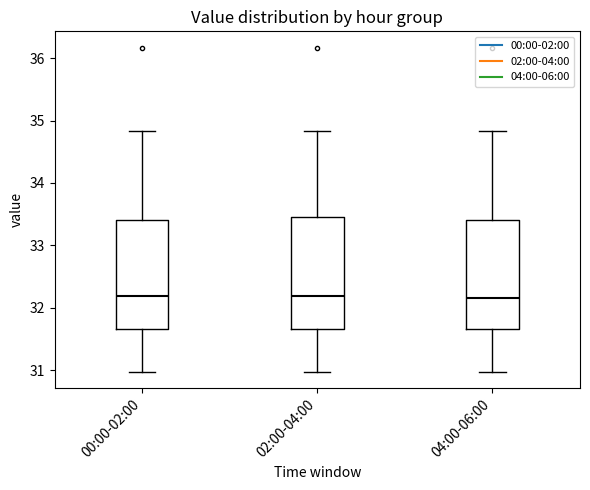

Where does the median line of the box for 02:00-04:00 sit on the y-axis? The values are not printed on the chart, so give them approximately, as read against the axis.

32.2